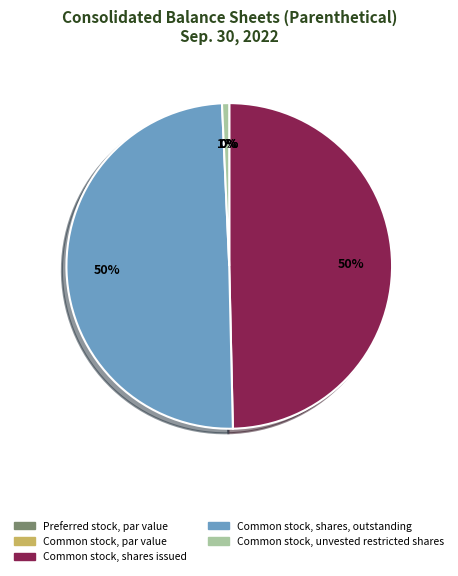

The Common stock, shares issued slice represents 39% of the pie. True or false?

False